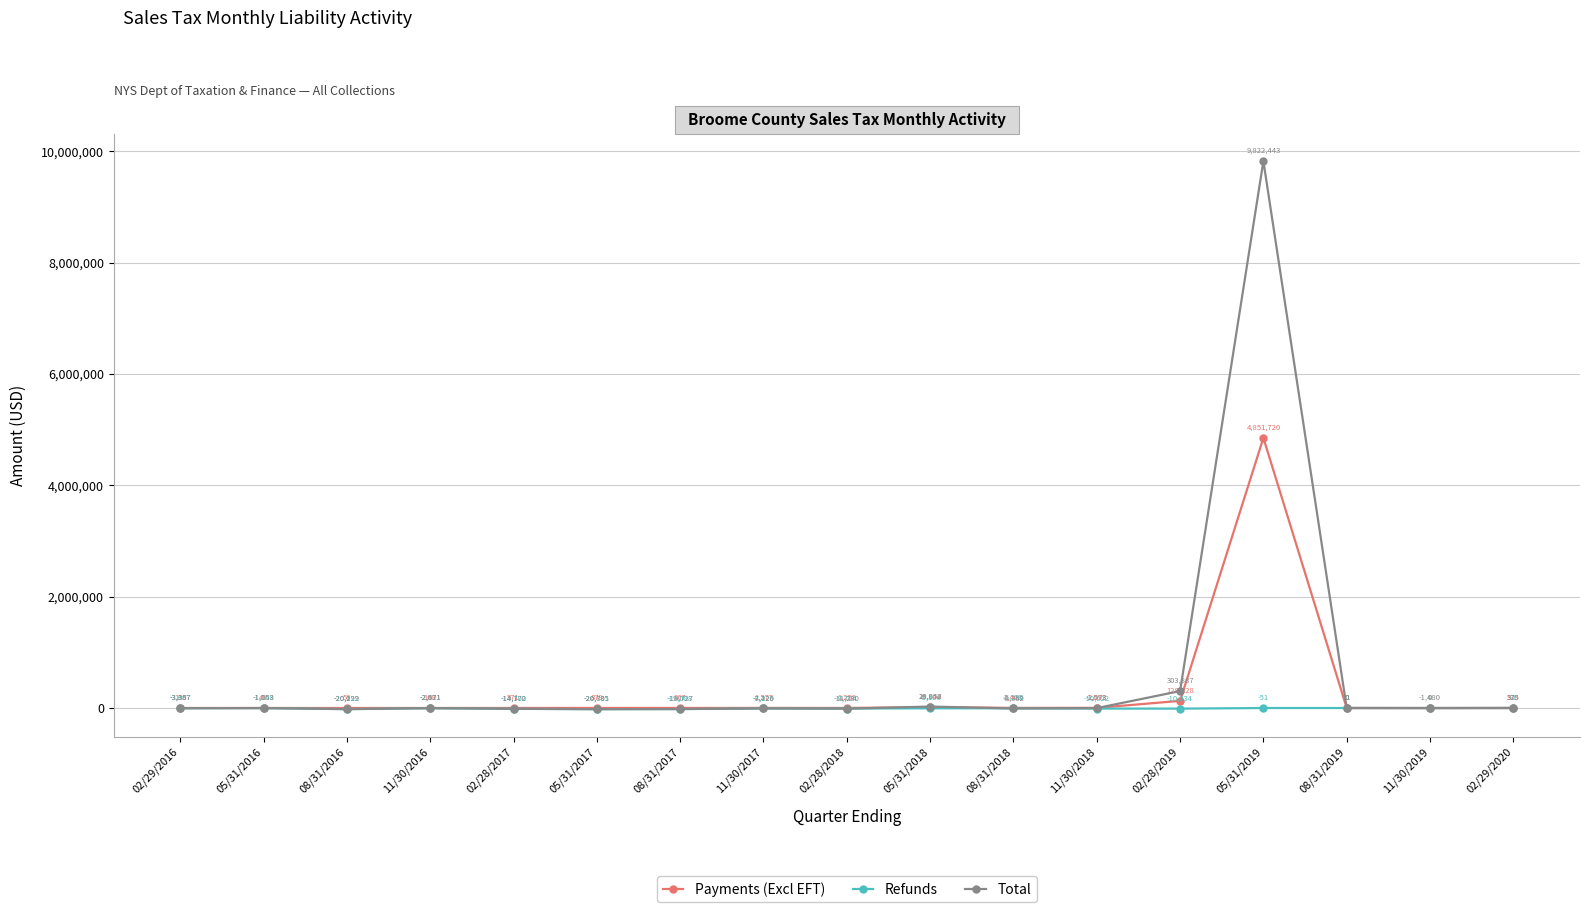

What is the sum of all Payments (Excl EFT) values?

5004940.9